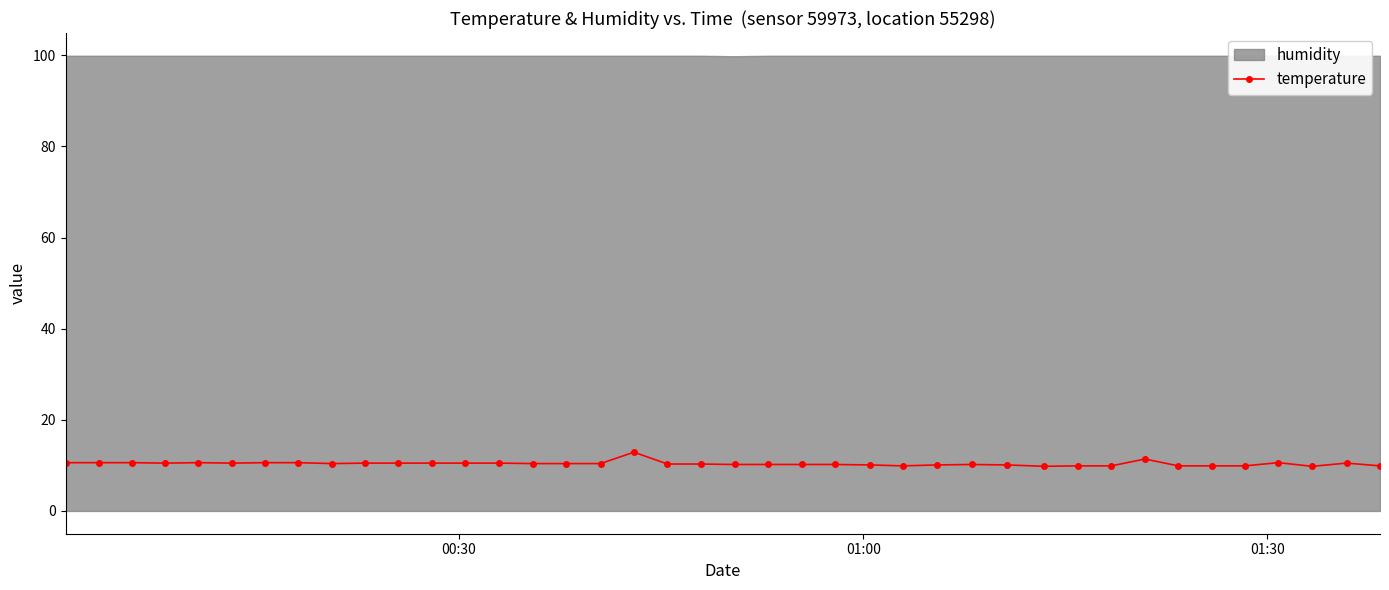

How many values are below 10?

9